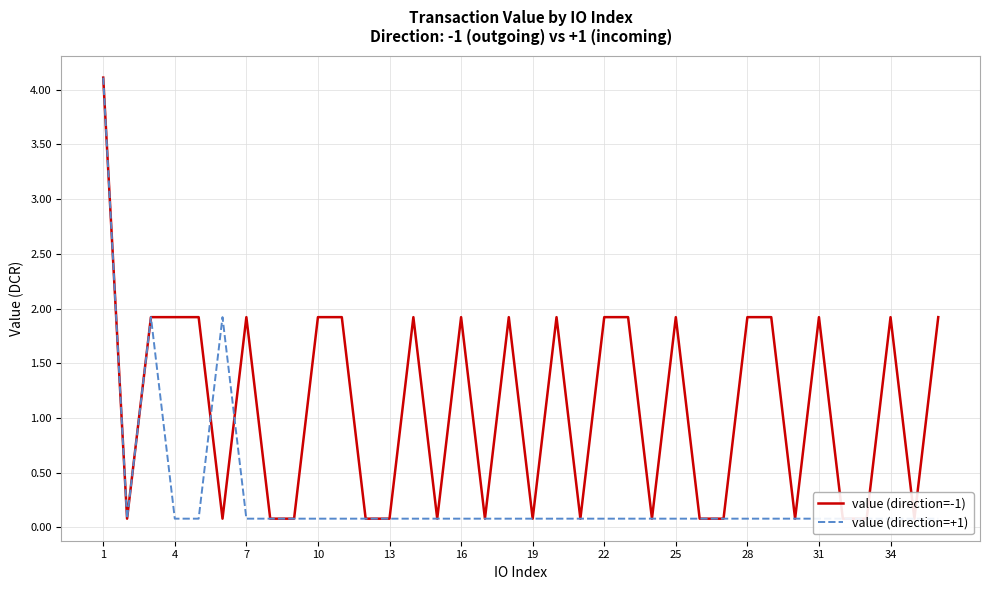

Does the chart have visible grid lines?

Yes